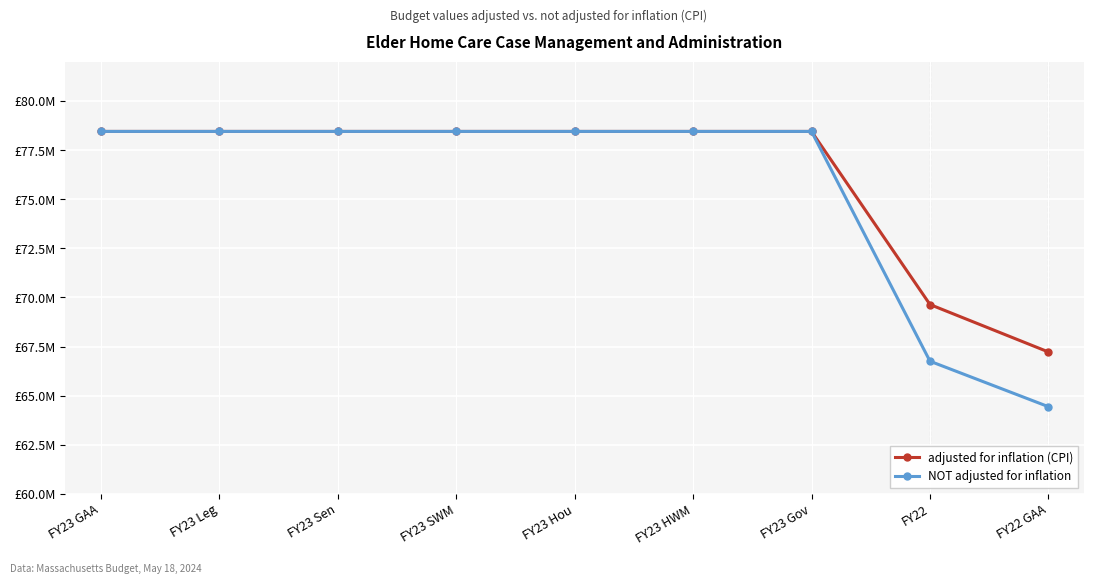

What position from the right is FY23 Sen?

7